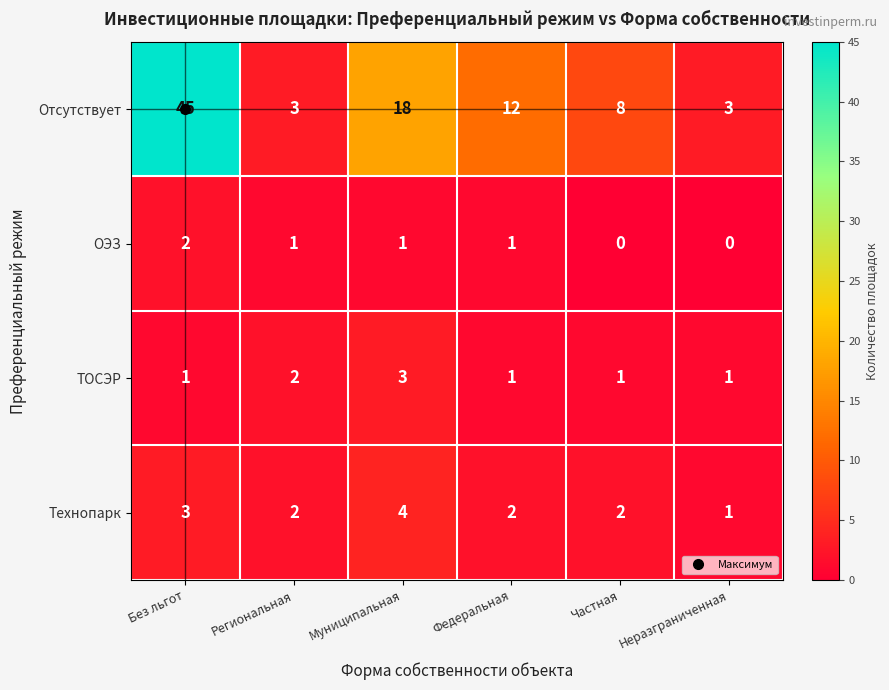

What is the maximum value for ТОСЭР?

3